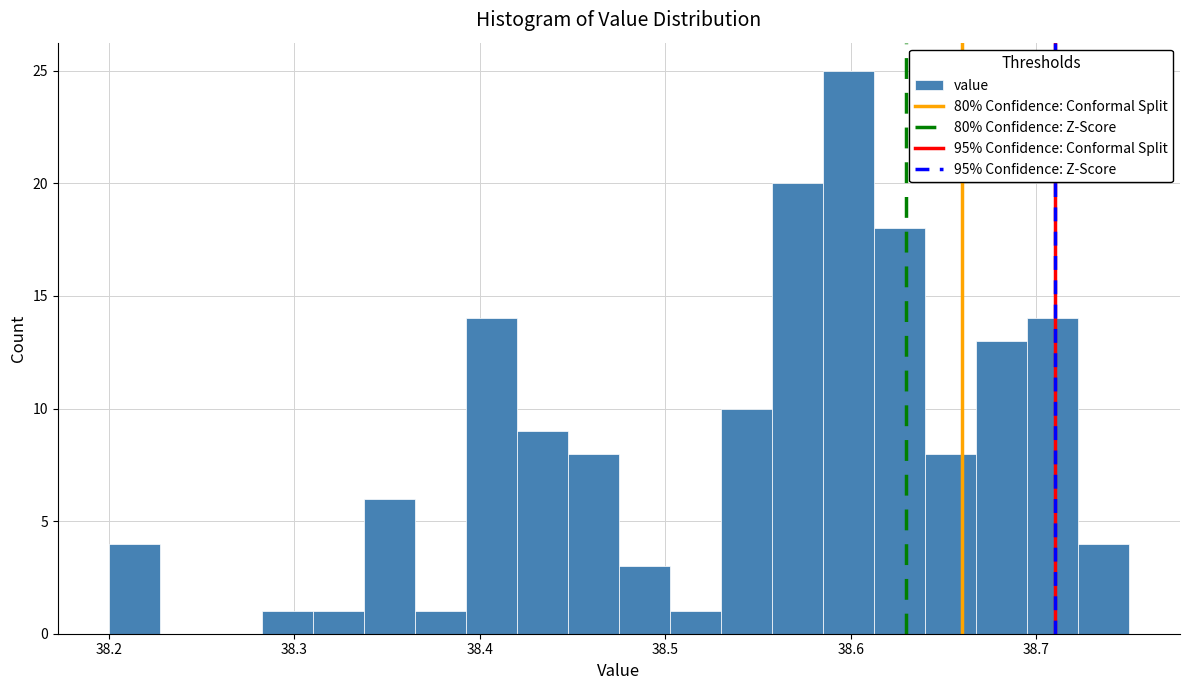

Around what value on the x-axis is the tallest bar? Give the approximate position of its centre, as read against the axis.

38.60